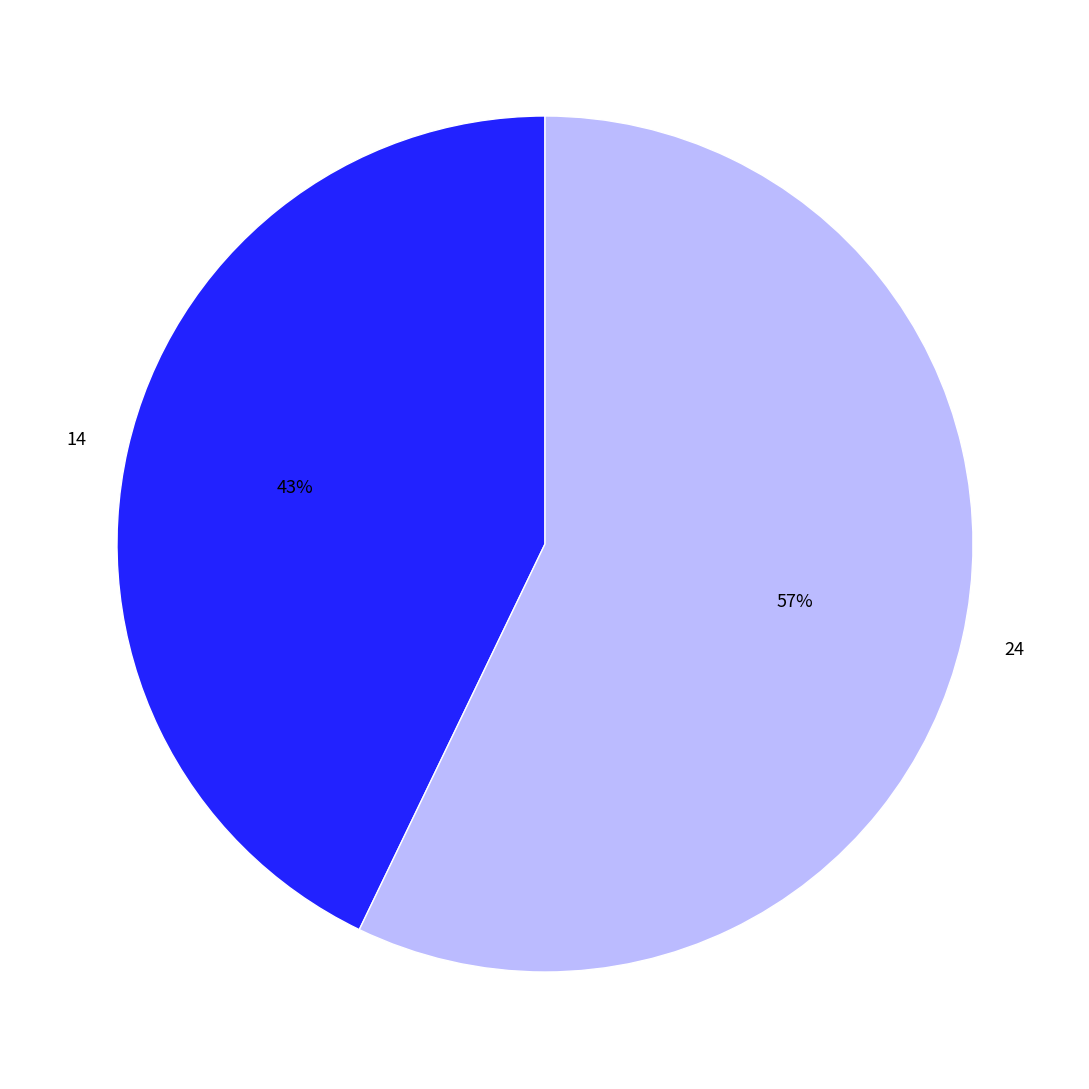

Combined, do 24 and 14 account for over 50%?

Yes